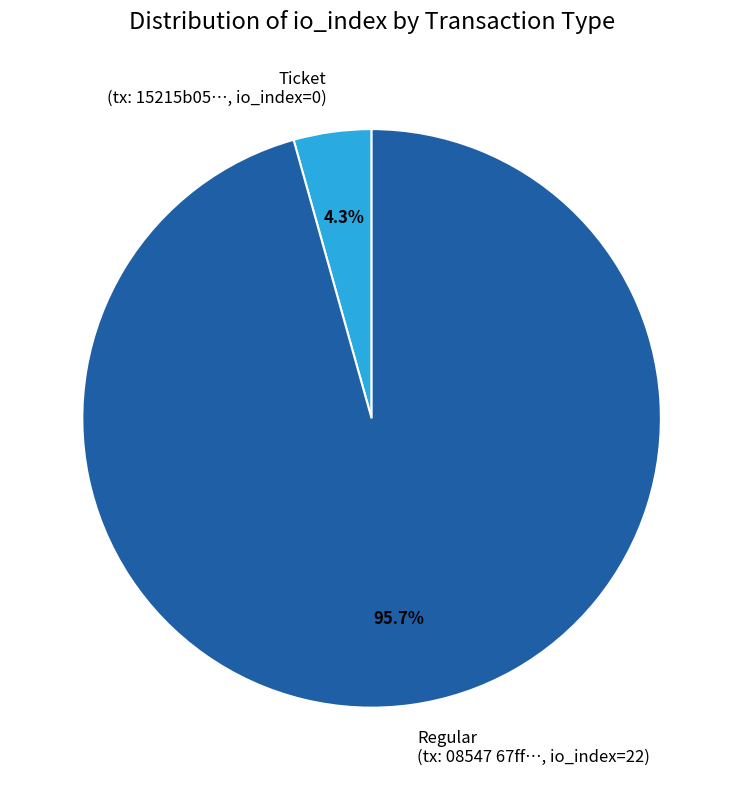

Rank the categories by value from highest to lowest.

Regular (tx: 08547 67ff…, io_index=22), Ticket (tx: 15215b05…, io_index=0)